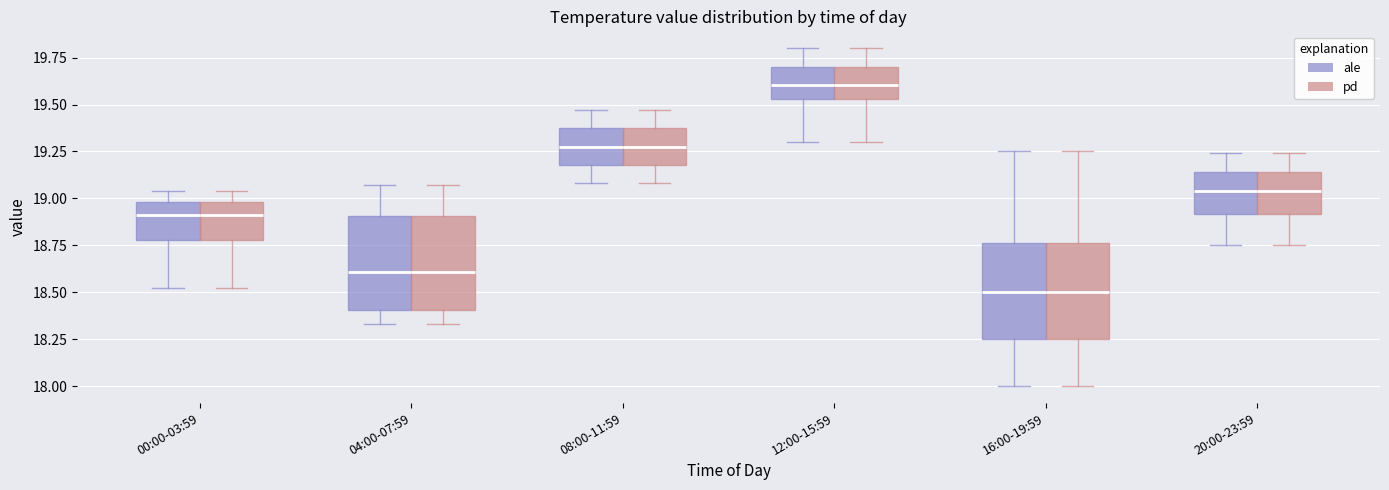

Reading left to right, transcribe this box plot: for each box, give where its median line is, the range the box spans, and where its two whiskers end, as read against the y-axis. The values are not printed on the chart, so give them approximately, as read against the axis.

00:00-03:59 (ale): median 18.90, box 18.80 to 19.00, whiskers 18.50 to 19.05
00:00-03:59 (pd): median 18.90, box 18.80 to 19.00, whiskers 18.50 to 19.05
04:00-07:59 (ale): median 18.60, box 18.40 to 18.90, whiskers 18.35 to 19.05
04:00-07:59 (pd): median 18.60, box 18.40 to 18.90, whiskers 18.35 to 19.05
08:00-11:59 (ale): median 19.30, box 19.20 to 19.35, whiskers 19.10 to 19.45
08:00-11:59 (pd): median 19.30, box 19.20 to 19.35, whiskers 19.10 to 19.45
12:00-15:59 (ale): median 19.60, box 19.55 to 19.70, whiskers 19.30 to 19.80
12:00-15:59 (pd): median 19.60, box 19.55 to 19.70, whiskers 19.30 to 19.80
16:00-19:59 (ale): median 18.50, box 18.25 to 18.75, whiskers 18.00 to 19.25
16:00-19:59 (pd): median 18.50, box 18.25 to 18.75, whiskers 18.00 to 19.25
20:00-23:59 (ale): median 19.05, box 18.90 to 19.15, whiskers 18.75 to 19.25
20:00-23:59 (pd): median 19.05, box 18.90 to 19.15, whiskers 18.75 to 19.25